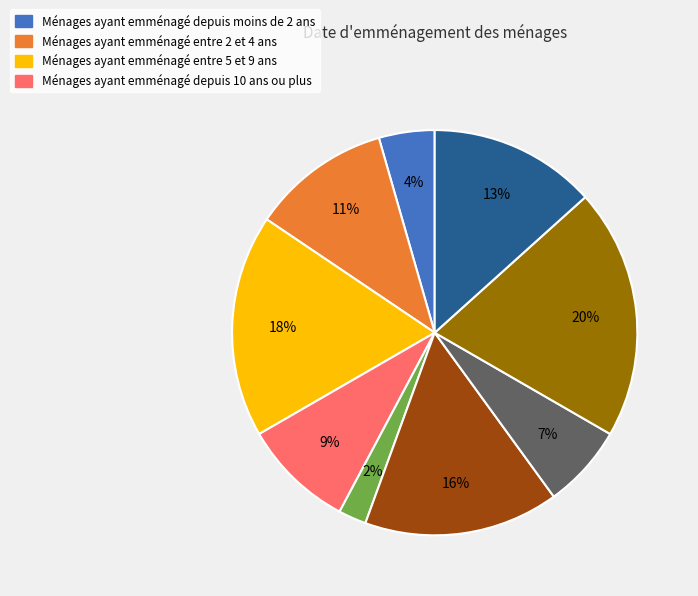

Is there any slice that represents more than half of the pie?

No